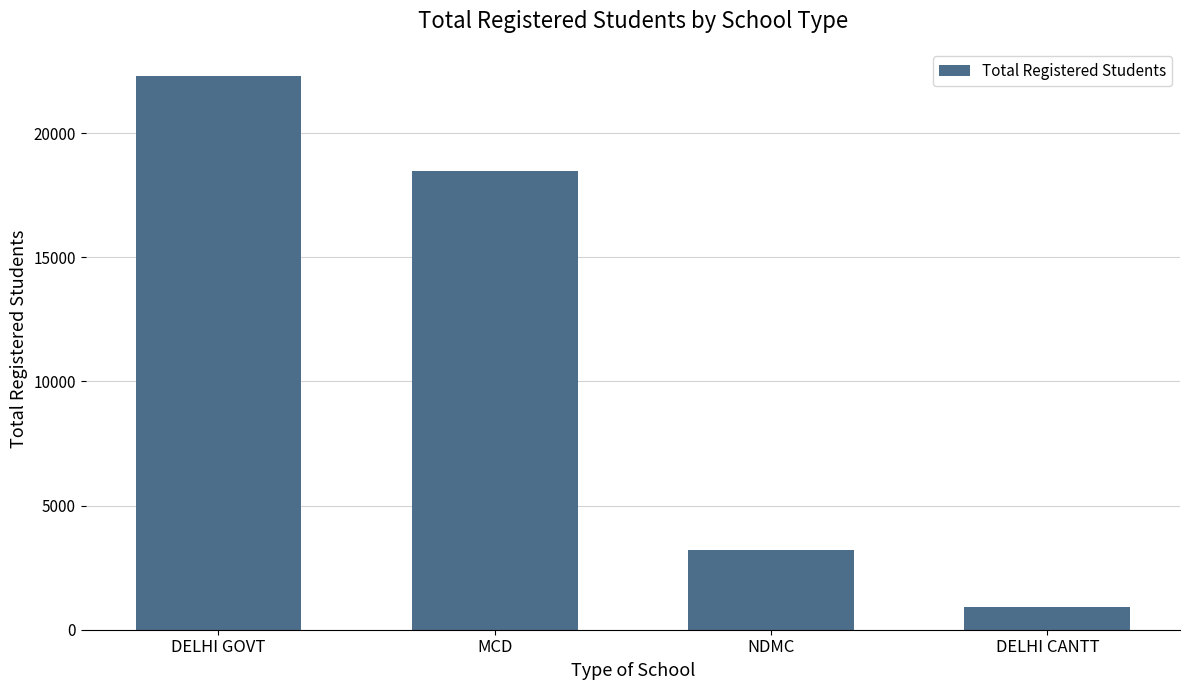

True or false: the data shows 3210 at NDMC.

True